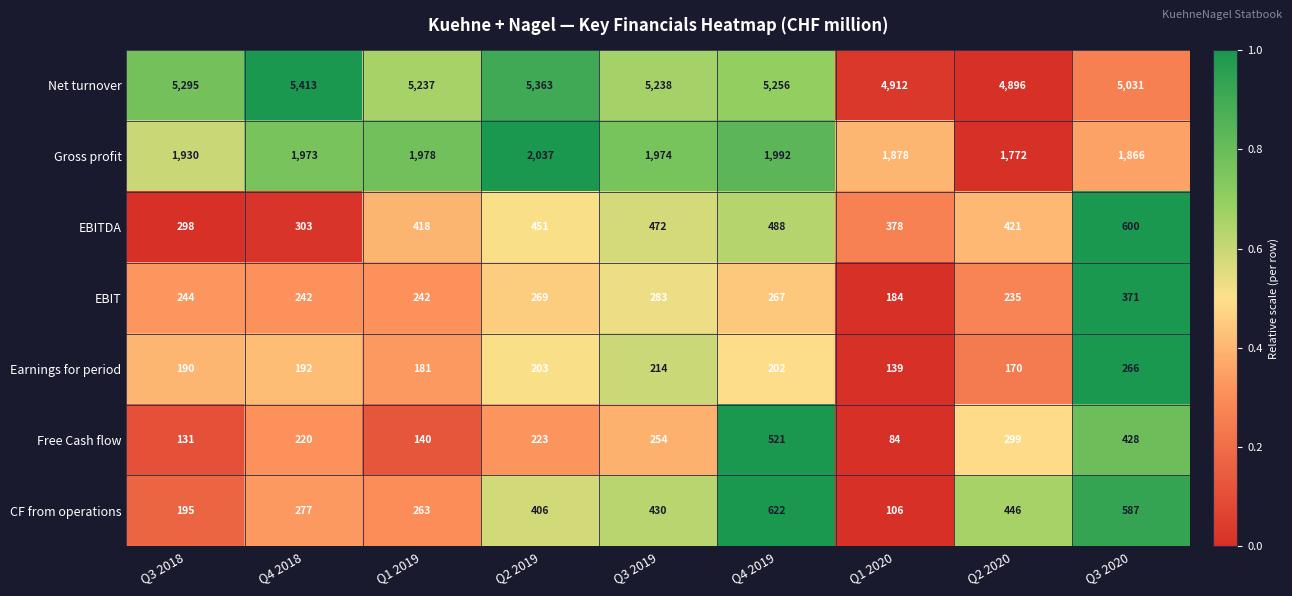

Which category has the highest value across all series?

Q4 2018